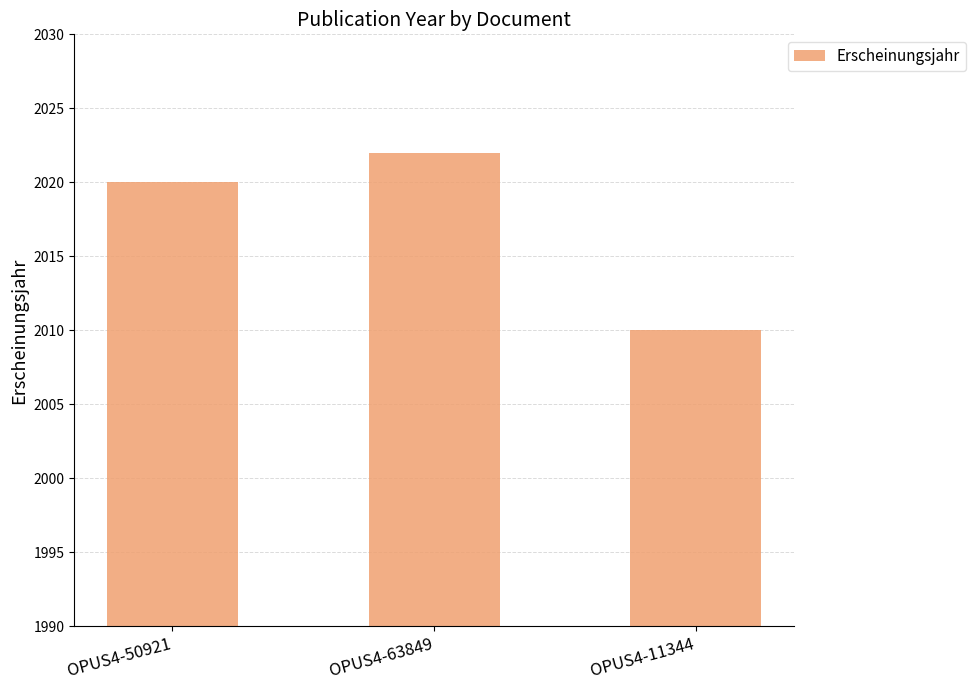

Reading left to right, extract all data points from this chart.

OPUS4-50921=2020	OPUS4-63849=2022	OPUS4-11344=2010